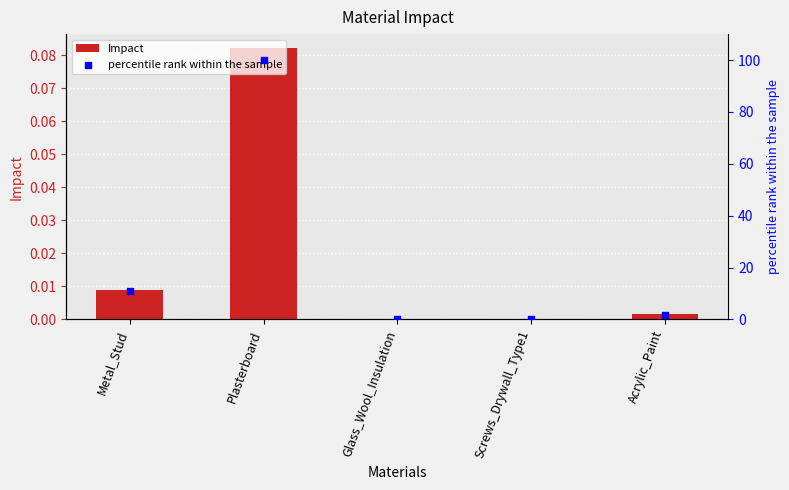

Which series has the widest spread of Y values?

percentile rank within the sample